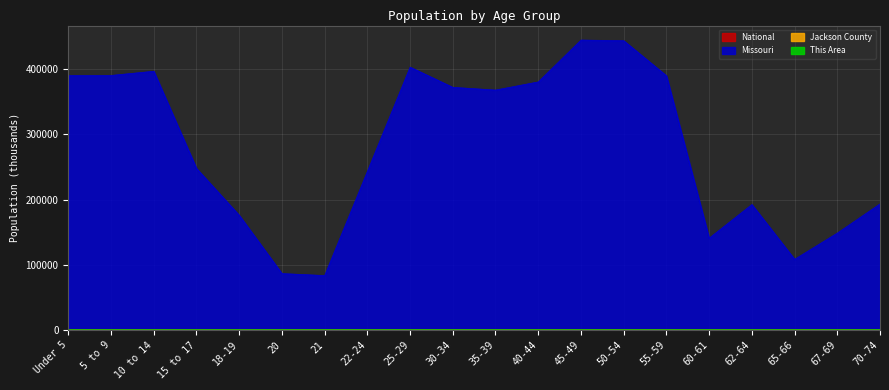

Rank the series by their maximum value, from lowest to highest.

This Area, National, Jackson County, Missouri